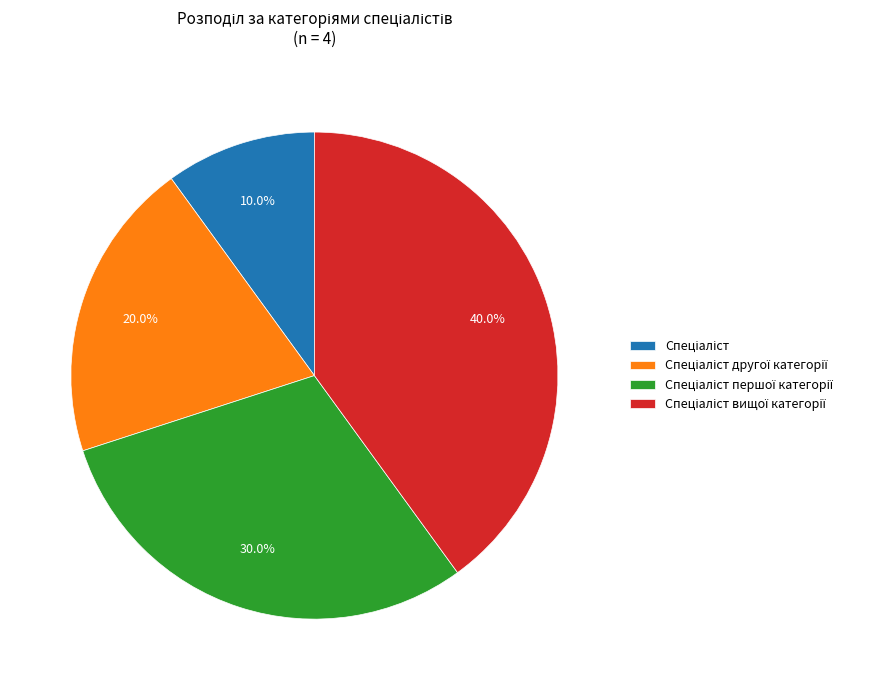

Is there any slice that represents more than half of the pie?

No